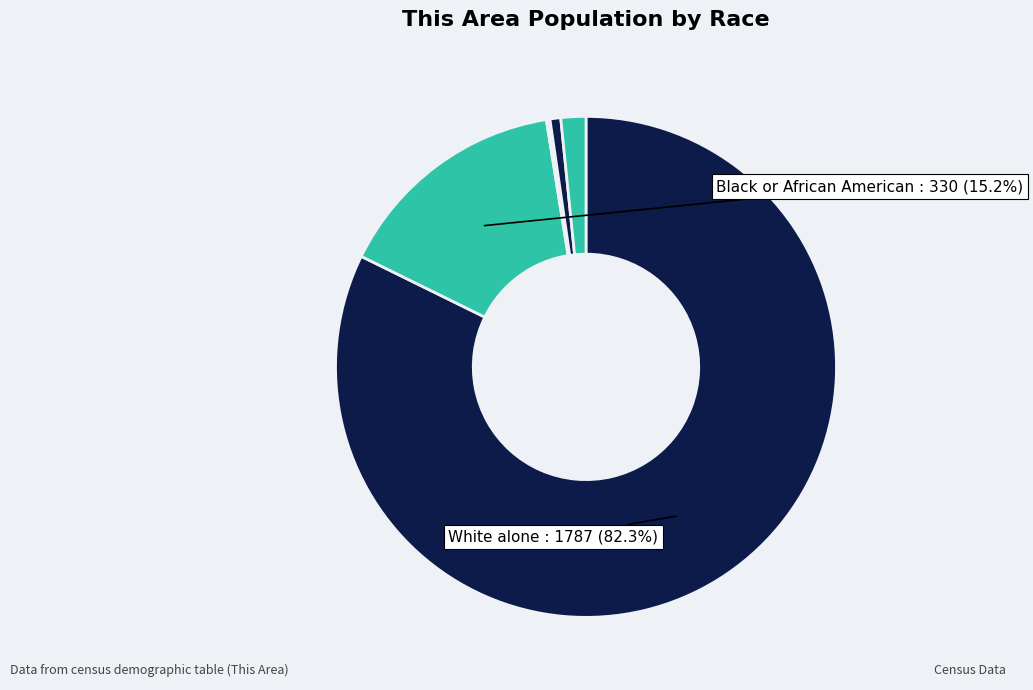

Which category accounts for the majority?

White alone